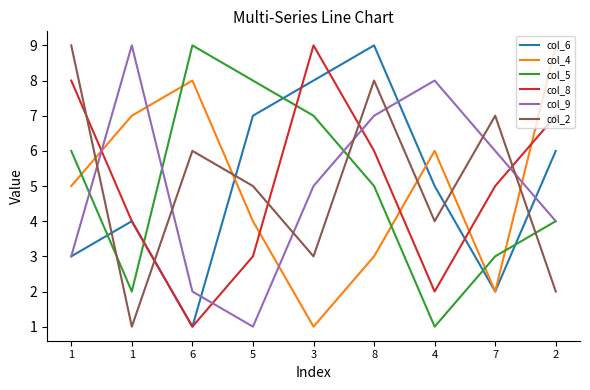

True or false: col_4 has a value of 4 at 1.

False